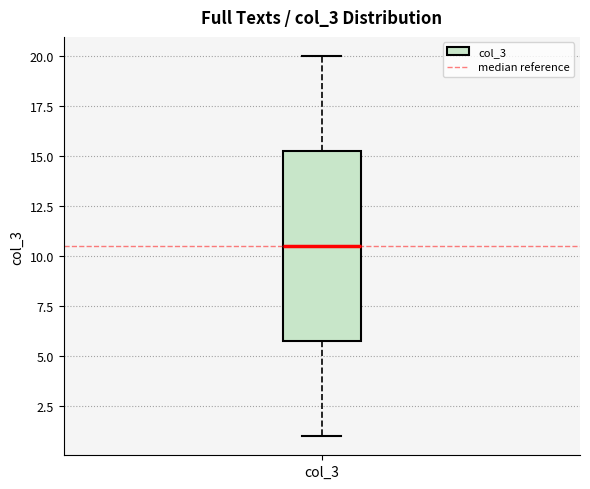

Where does the upper whisker of the box for col_3 end on the y-axis? The values are not printed on the chart, so give them approximately, as read against the axis.

20.0